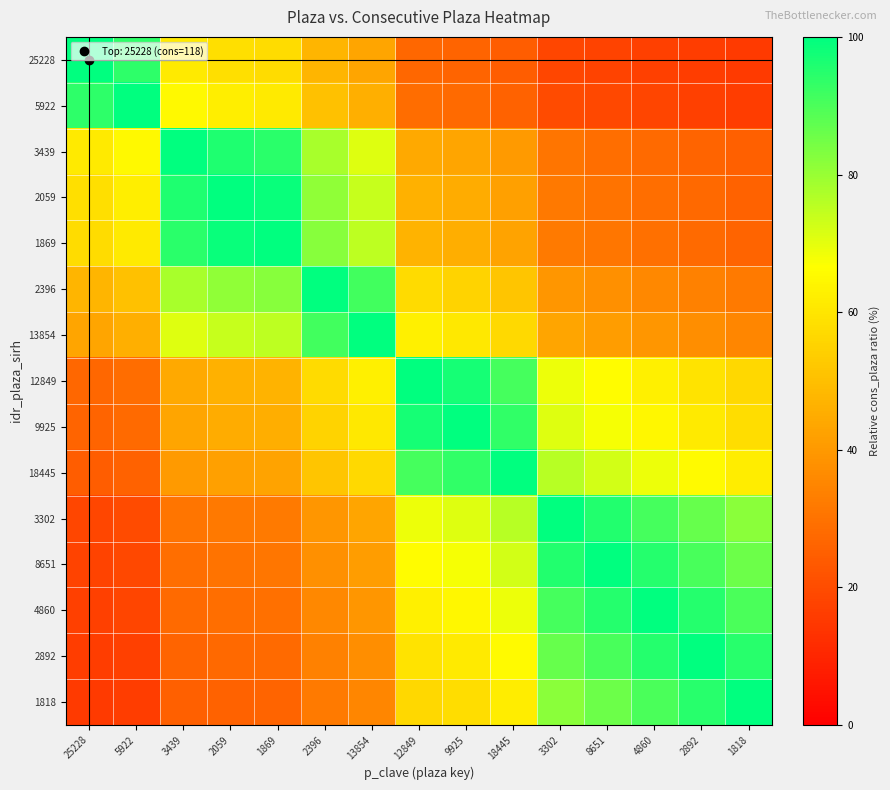

Between 2892 and 9925, which is larger?

9925